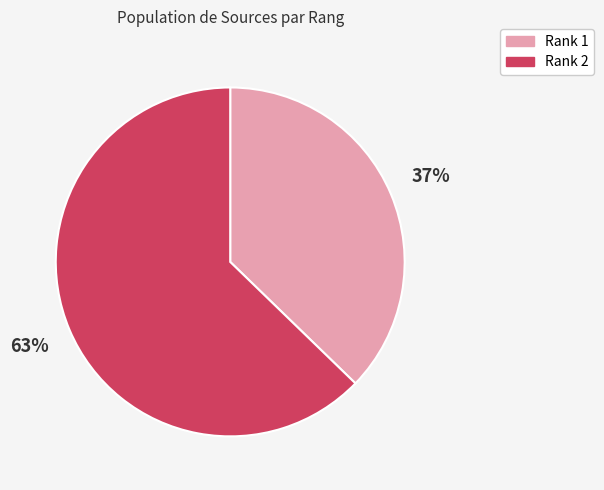

Approximately how many times larger is the value at Rank 1 compared to Rank 2?

0.6